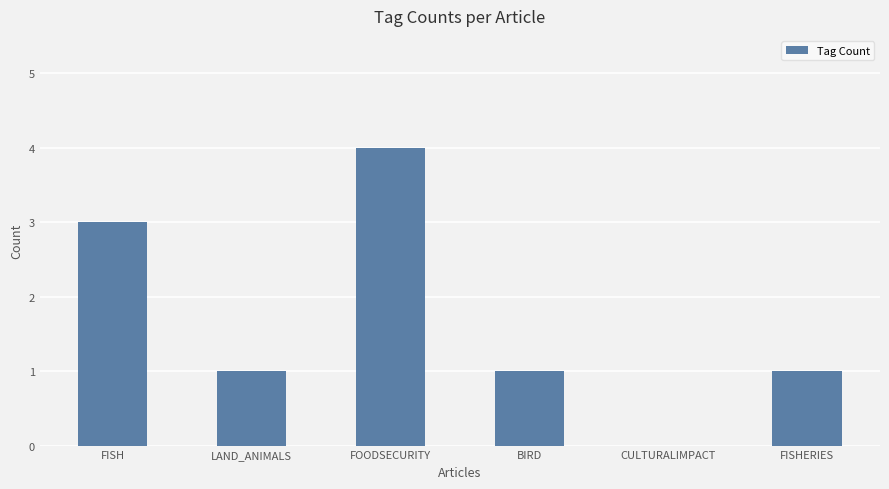

How many positive values are there?

5